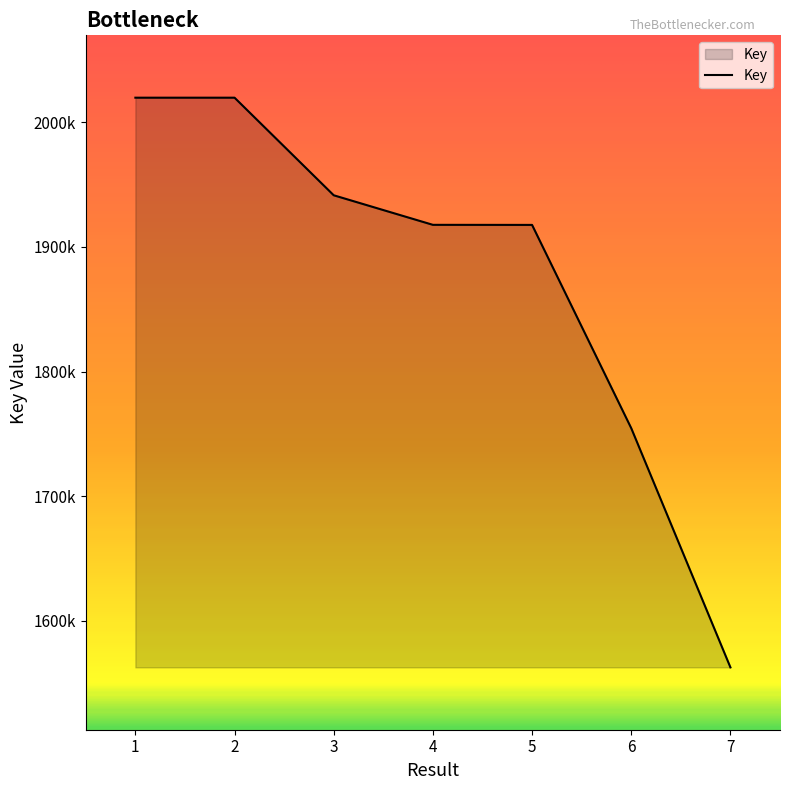

Which has a higher value, 5 or 6?

5